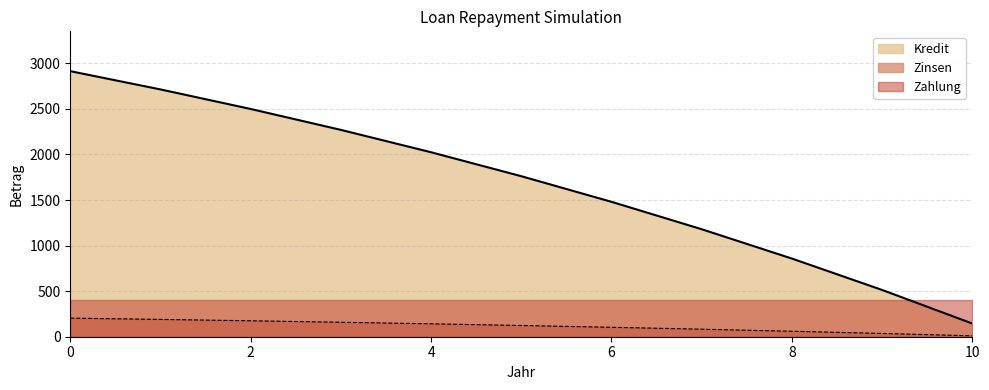

At which label is Kredit closest to 1529?

6